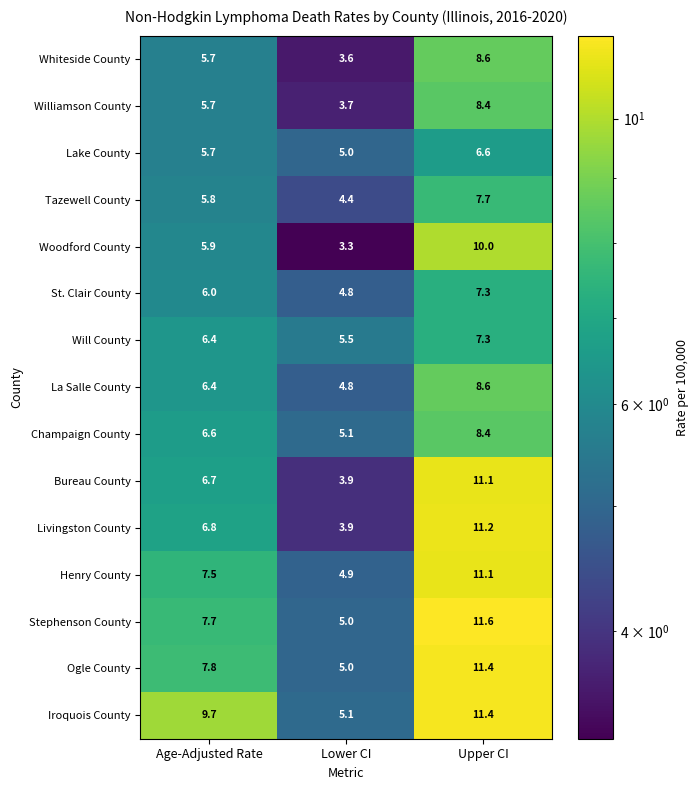

Is it true that Champaign County equals 3.5 at Lower CI?

False